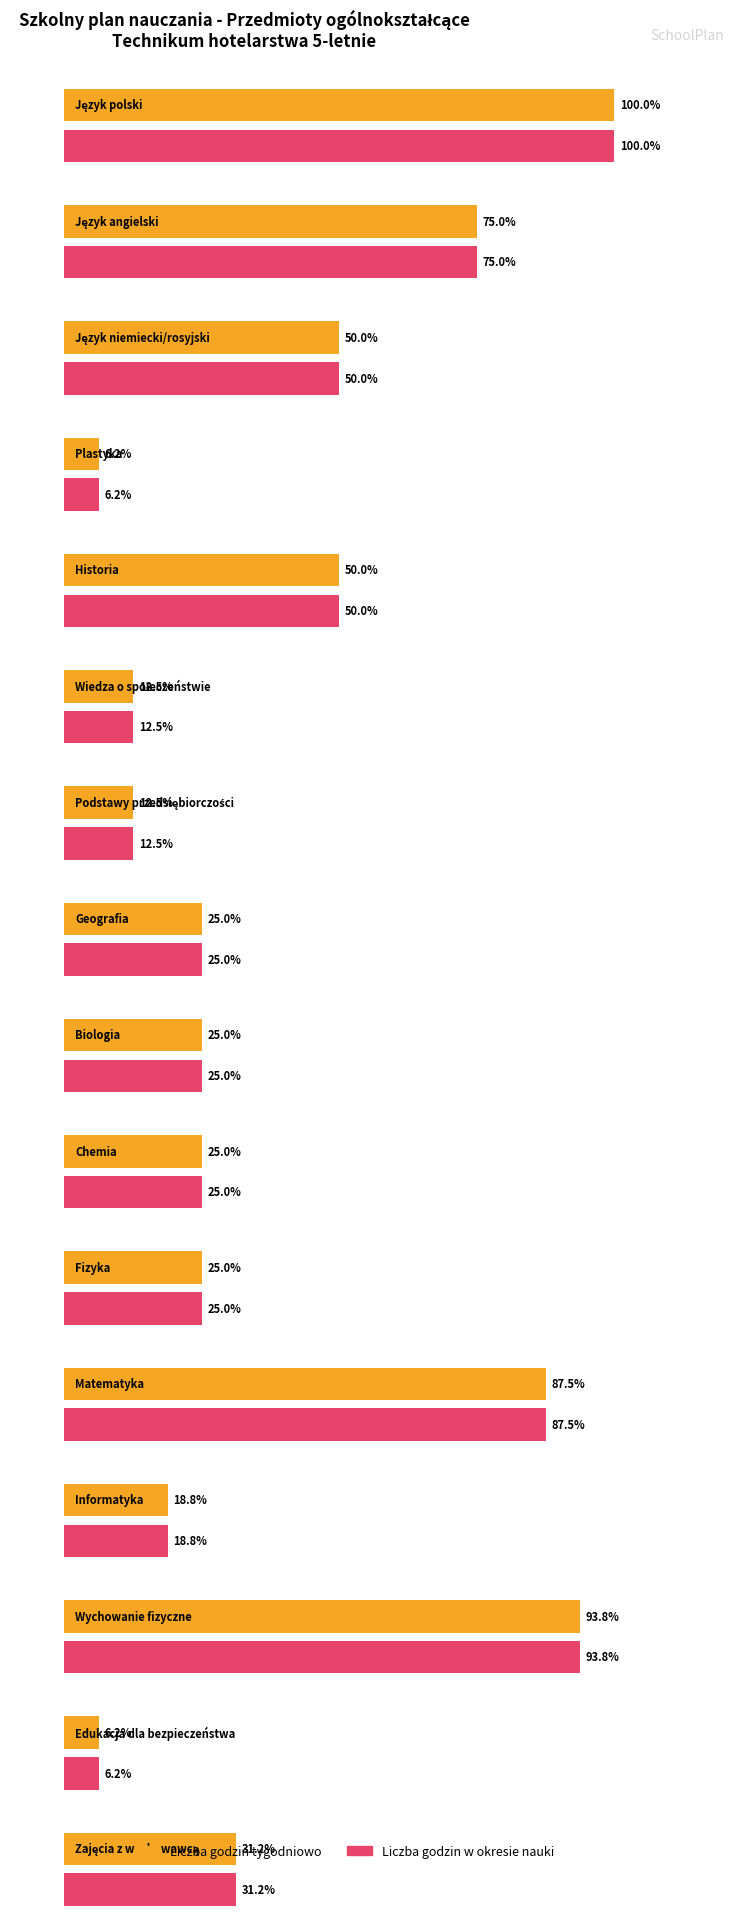

What is the difference between the maximum and minimum values in the Liczba godzin w okresie series?

450